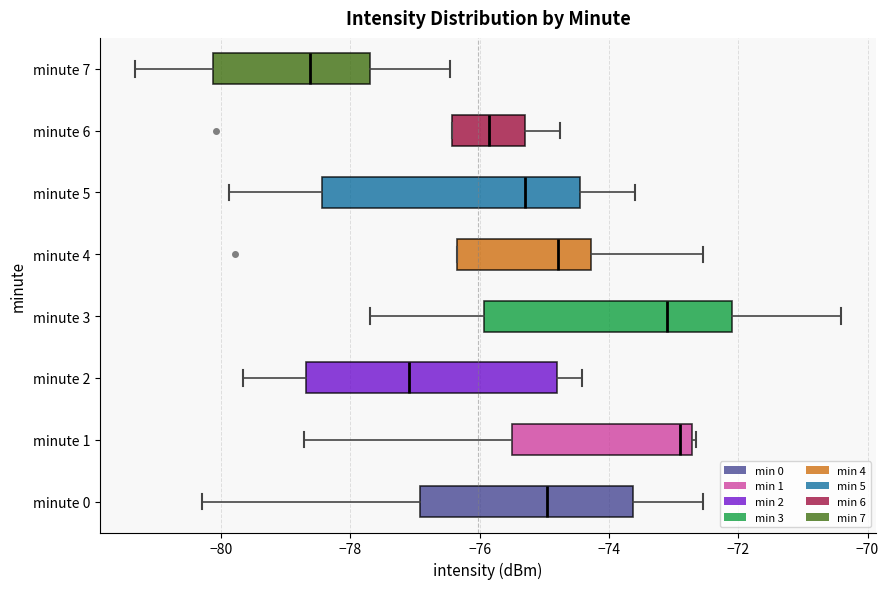

Reading bottom to top, transcribe this box plot: for each box, give where its median line is, the range the box spans, and where its two whiskers end, as read against the x-axis. The values are not printed on the chart, so give them approximately, as read against the axis.

minute 0: median -75.0, box -77.0 to -73.6, whiskers -80.2 to -72.6
minute 1: median -72.8 (just left of the box's right edge), box -75.4 to -72.8, whiskers -78.8 to -72.6
minute 2: median -77.0, box -78.6 to -74.8, whiskers -79.6 to -74.4
minute 3: median -73.0, box -76.0 to -72.0, whiskers -77.6 to -70.4
minute 4: median -74.8, box -76.4 to -74.2, whiskers -76.4 to -72.6
minute 5: median -75.2, box -78.4 to -74.4, whiskers -79.8 to -73.6
minute 6: median -75.8, box -76.4 to -75.2, whiskers -76.4 to -74.8
minute 7: median -78.6, box -80.2 to -77.6, whiskers -81.4 to -76.4